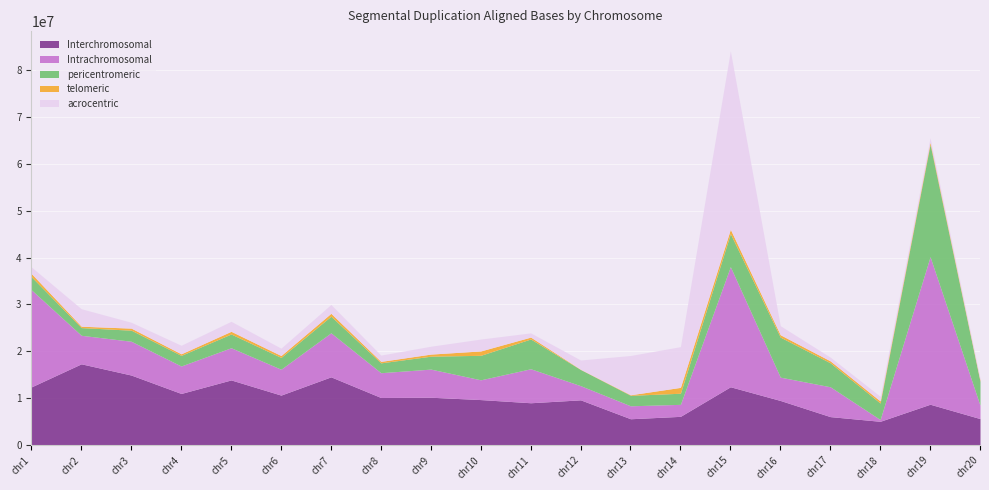

Which category has the highest value in the Interchromosomal series?

chr2